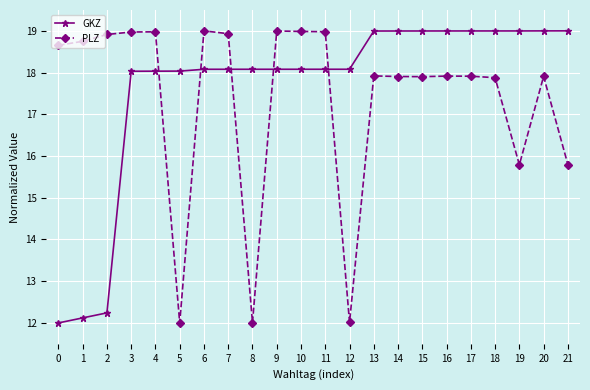

How many lines are shown in the chart?

2